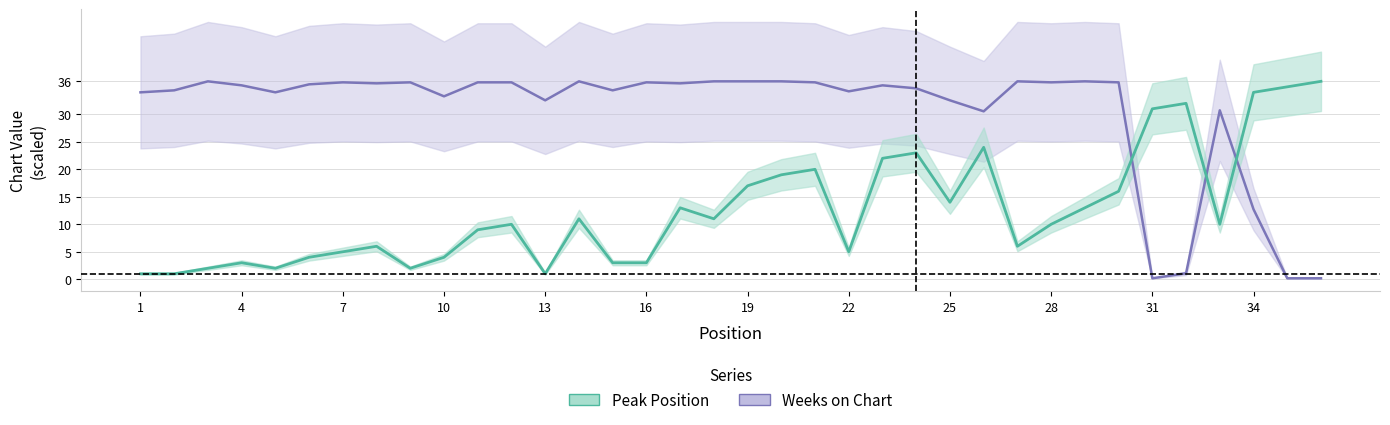

Is this an area chart (filled region under the line)?

No